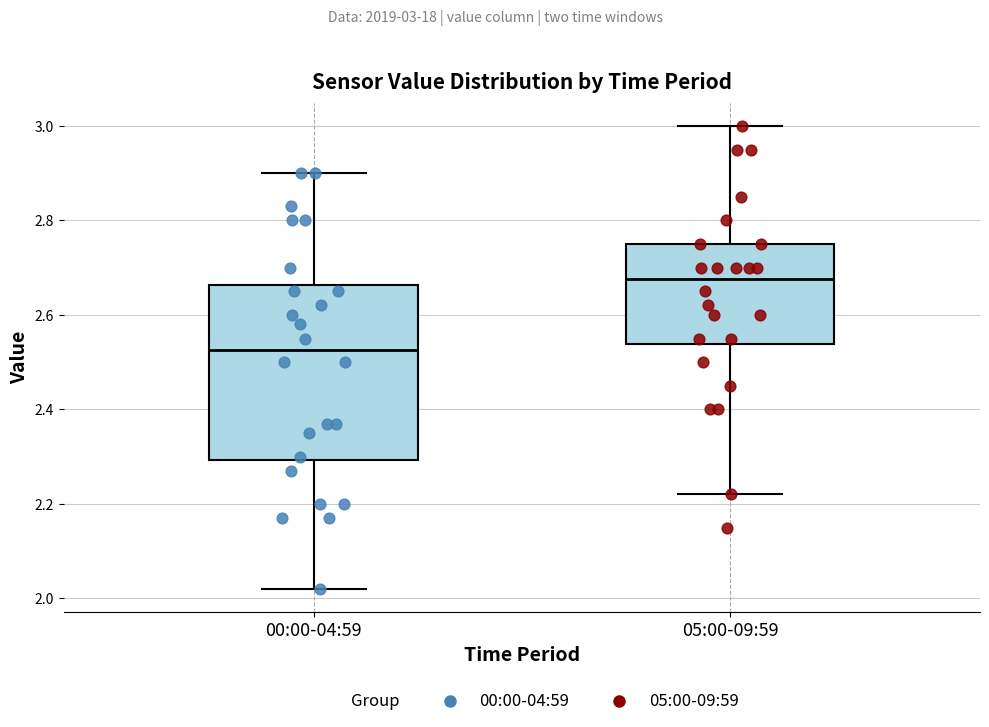

Reading left to right, read every box against the y-axis: the position of its median line, the range the box covers, and the ends of its whiskers. The values are not printed on the chart, so give them approximately, as read against the axis.

00:00-04:59: median 2.52, box 2.30 to 2.66, whiskers 2.02 to 2.90
05:00-09:59: median 2.68, box 2.54 to 2.76, whiskers 2.22 to 3.00